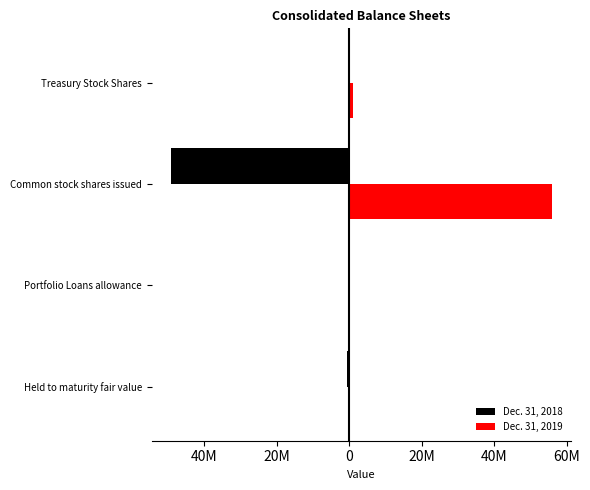

What are all the series names shown in the legend?

Dec. 31, 2018, Dec. 31, 2019